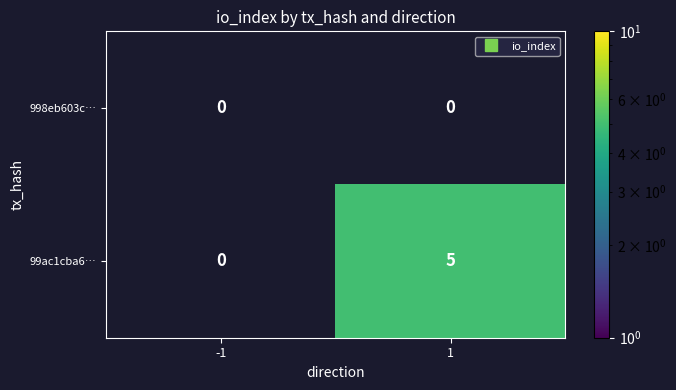

Reading right to left, extract all data points from this chart.

998eb603c…: 1=0	-1=0
99ac1cba6…: 1=5	-1=0